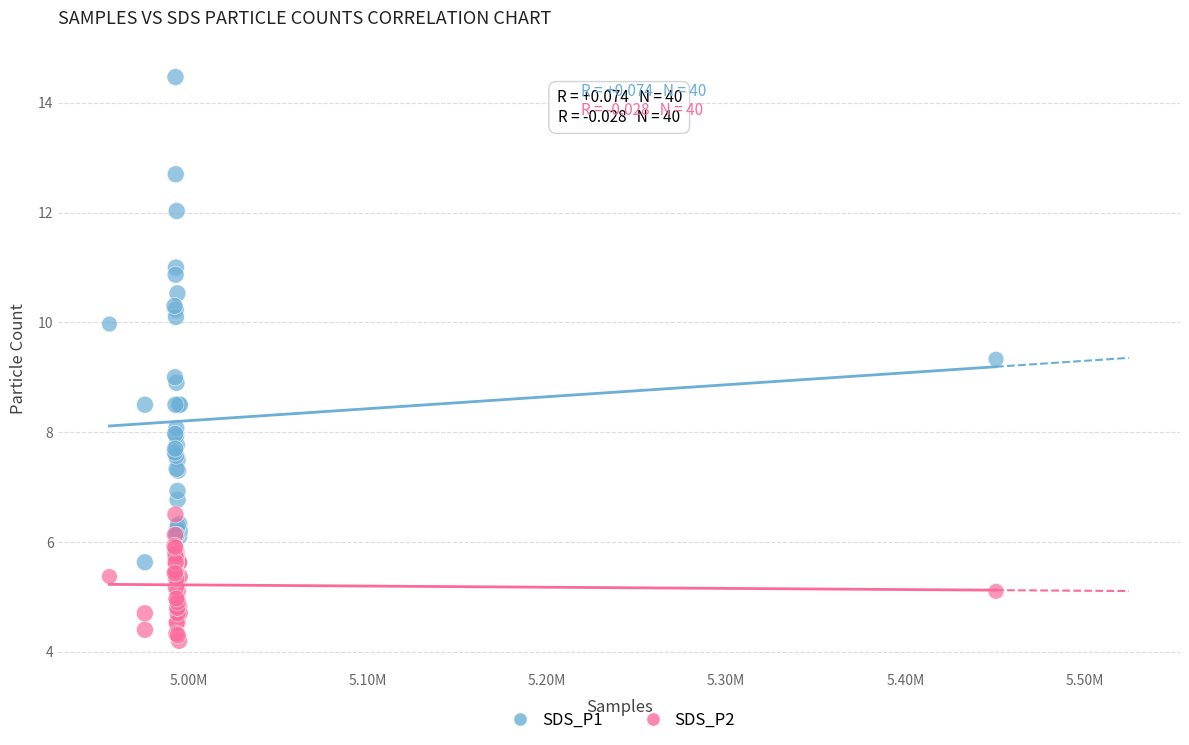

Which series contains the highest Y value?

SDS_P1